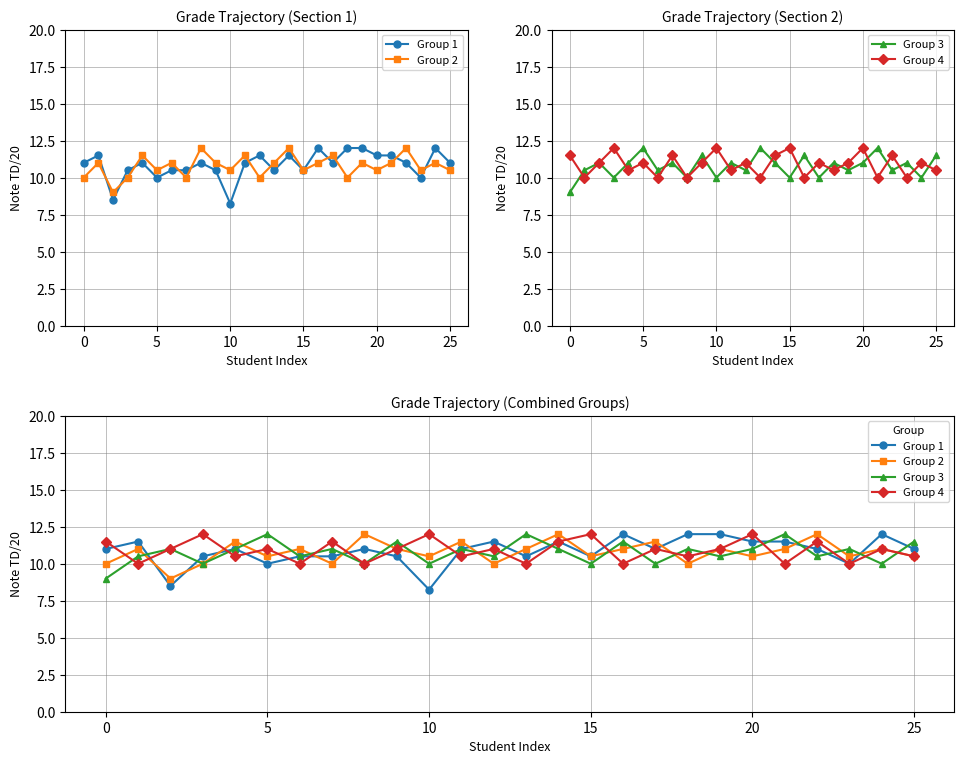

What is the label of the 6th point from the left?

5